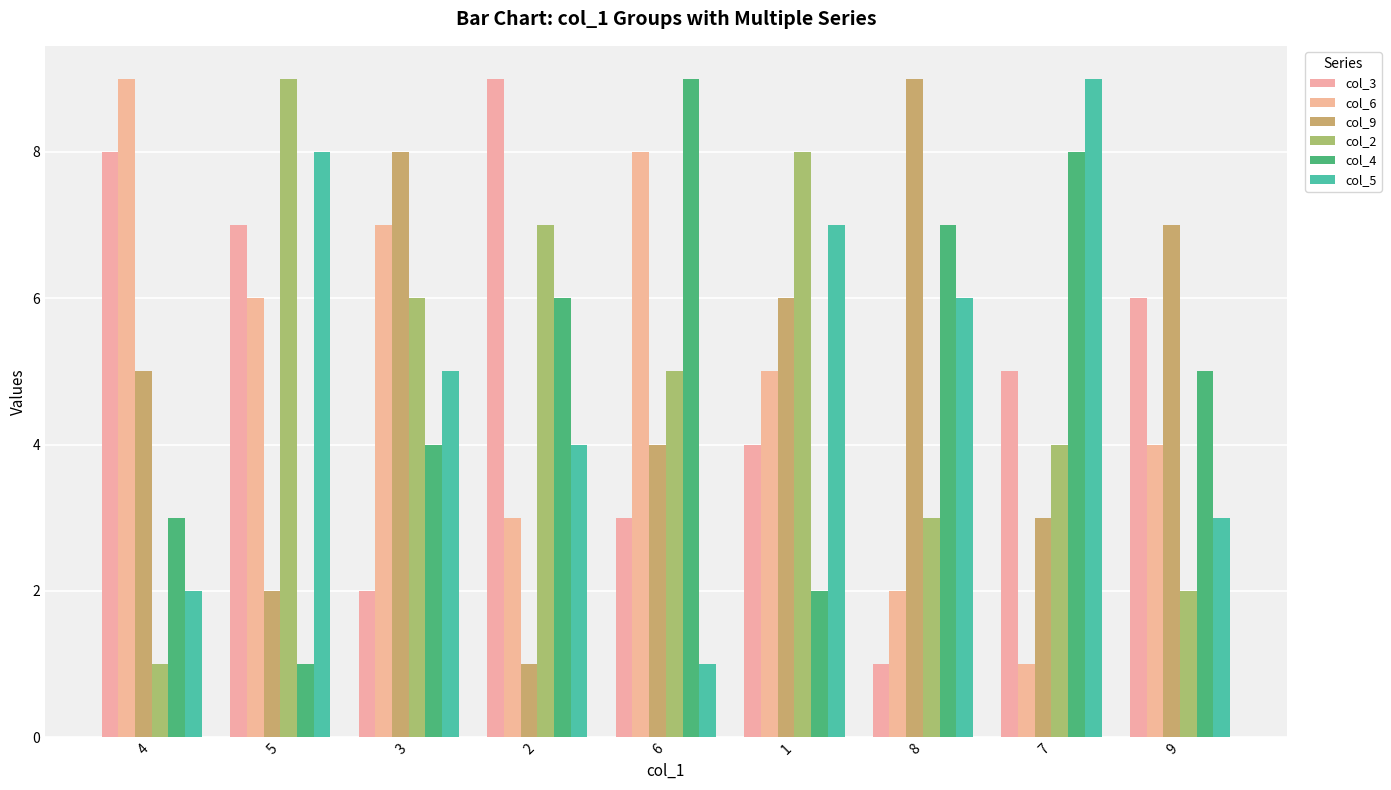

Which category has the lowest value across all series?

8